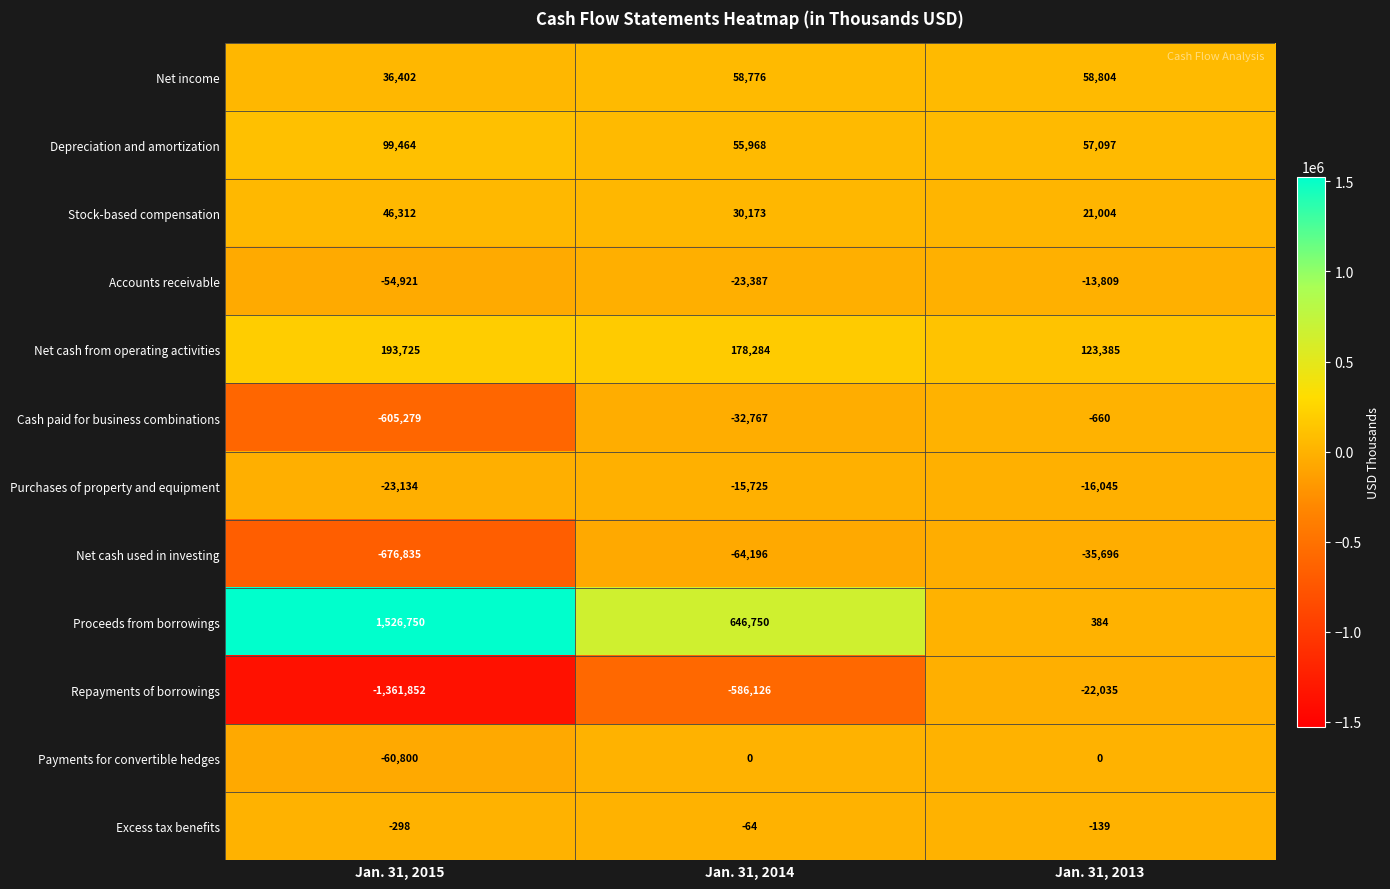

How many distinct data groups are displayed?

12